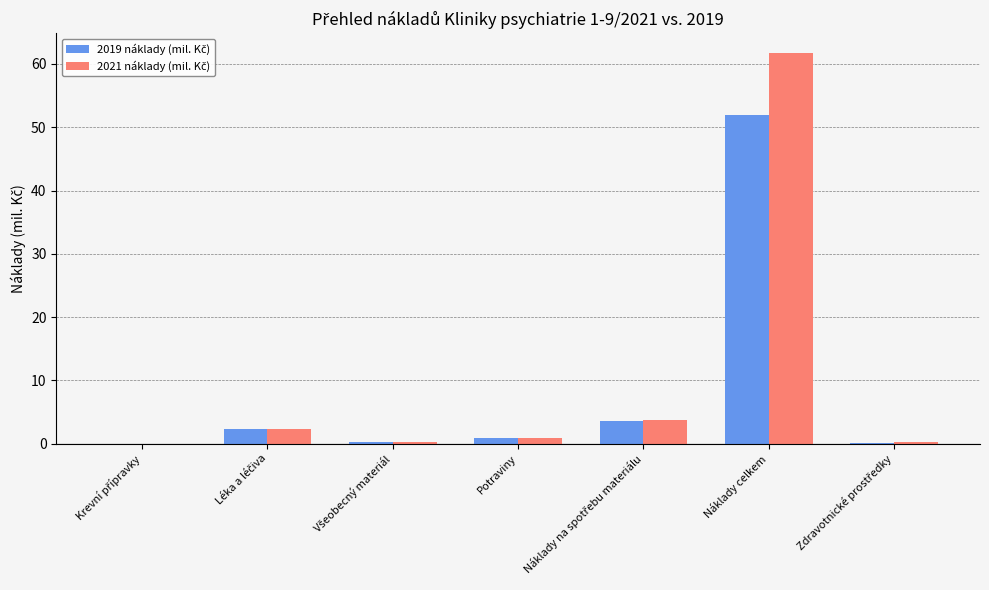

Which category has the highest value across all series?

Náklady celkem